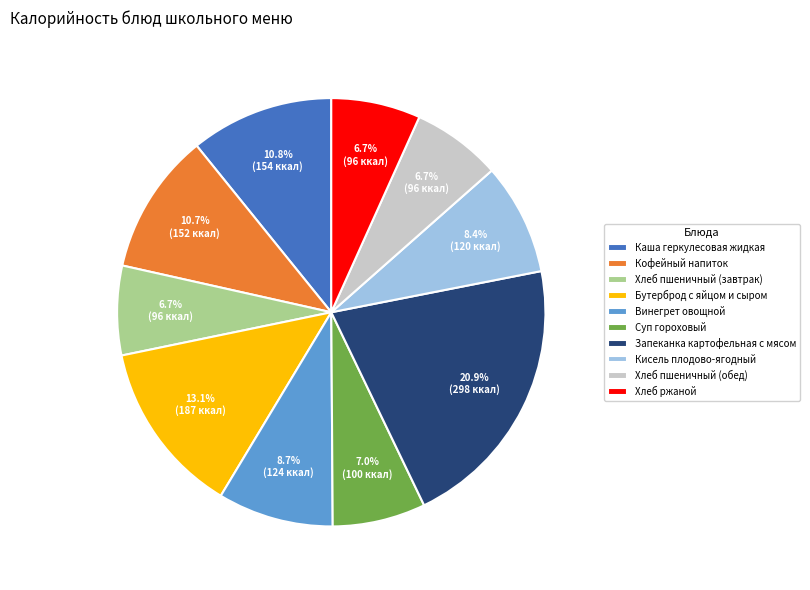

To the nearest percent, what portion does Винегрет овощной represent?

9%